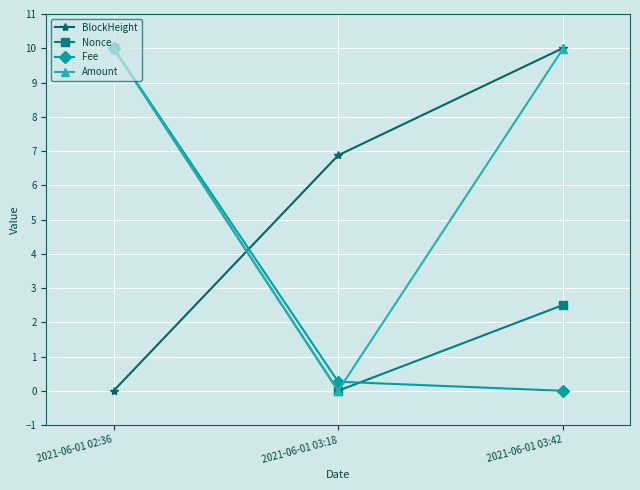

At how many categories does at least one series exceed 9?

2